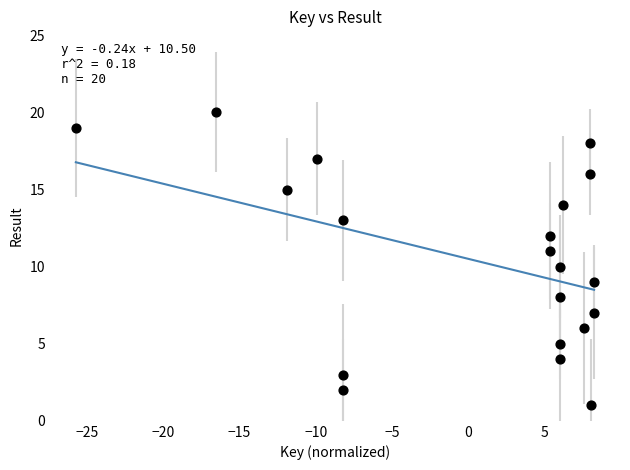

What is the range of Y values (max minus min)?

19